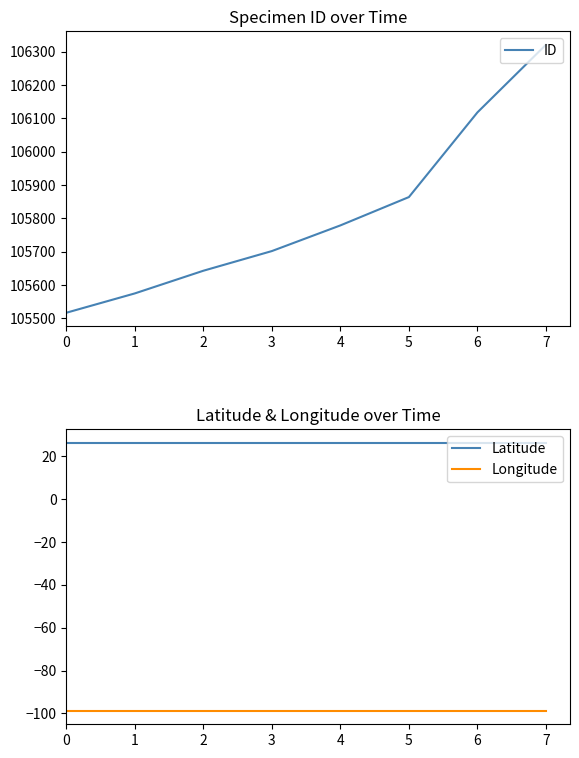

Reading left to right, transcribe all the data shown in this chart.

ID: 0=105517.0	1=105575.0	2=105643.0	3=105702.0	4=105779.0	5=105864.0	6=106118.0	7=106321.0
Latitude: 0=26.4	1=26.4	2=26.4	3=26.4	4=26.4	5=26.4	6=26.4	7=26.4
Longitude: 0=-98.8	1=-98.8	2=-98.8	3=-98.8	4=-98.8	5=-98.8	6=-98.8	7=-98.8